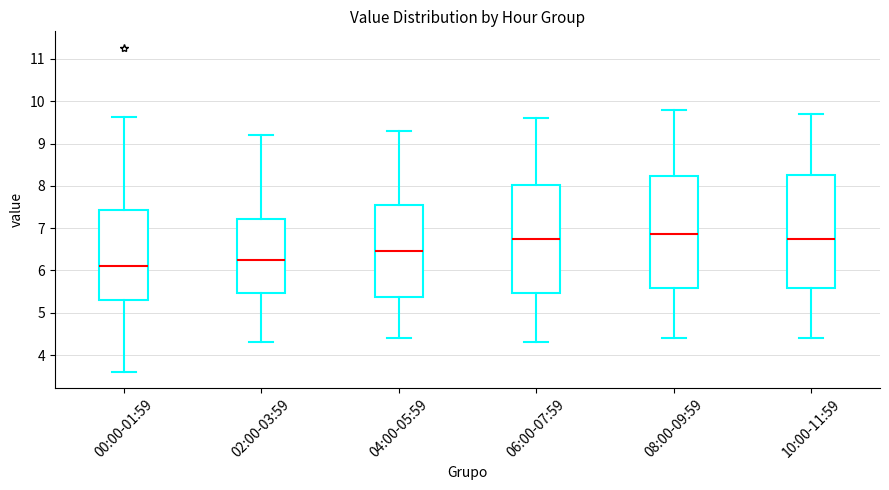

Where does the lower whisker of the box for 04:00-05:59 end on the y-axis? The values are not printed on the chart, so give them approximately, as read against the axis.

4.4